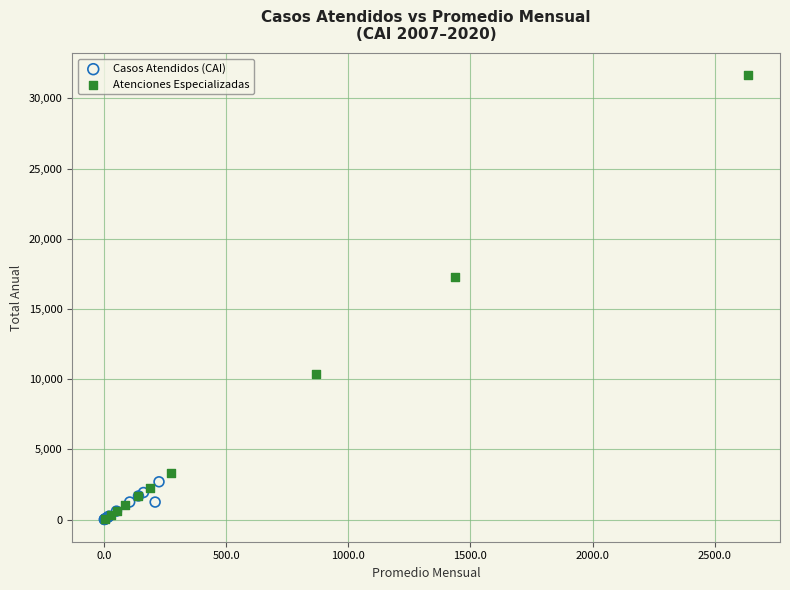

Which series contains the highest Y value?

Atenciones Especializadas